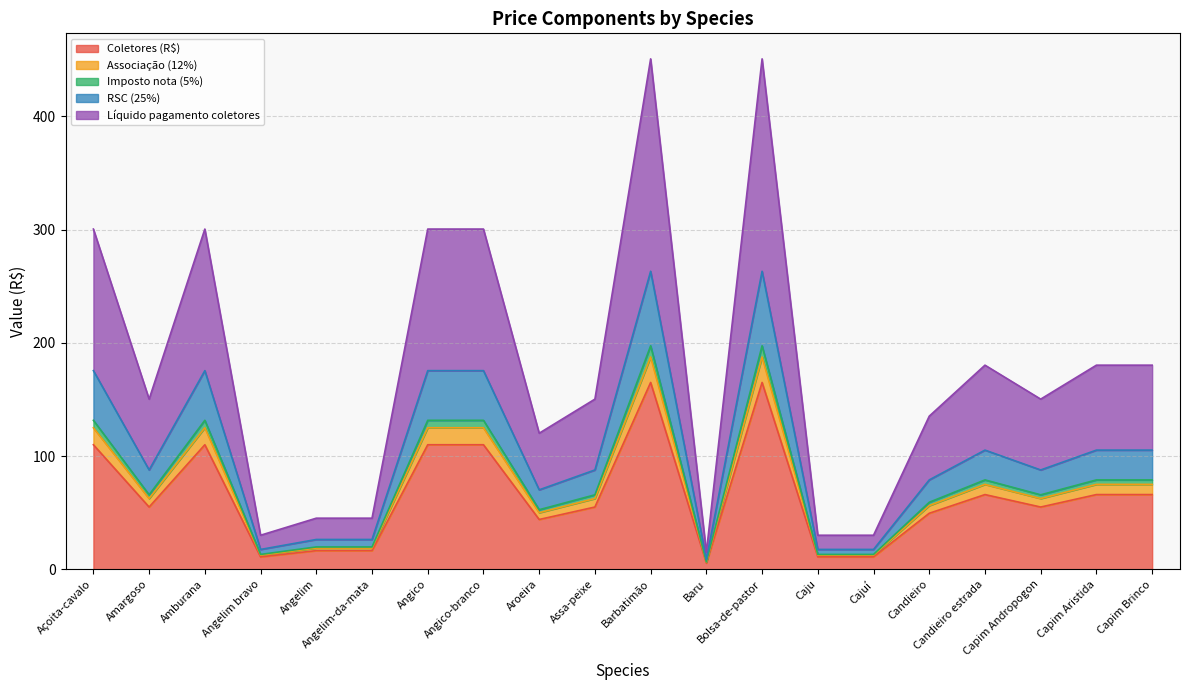

Does the chart have visible grid lines?

Yes